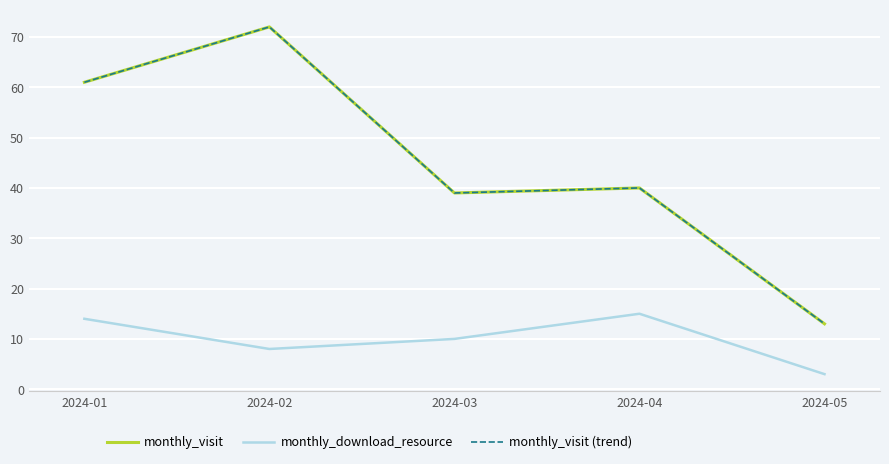

At which category does monthly_visit reach its first local valley?

2024-03